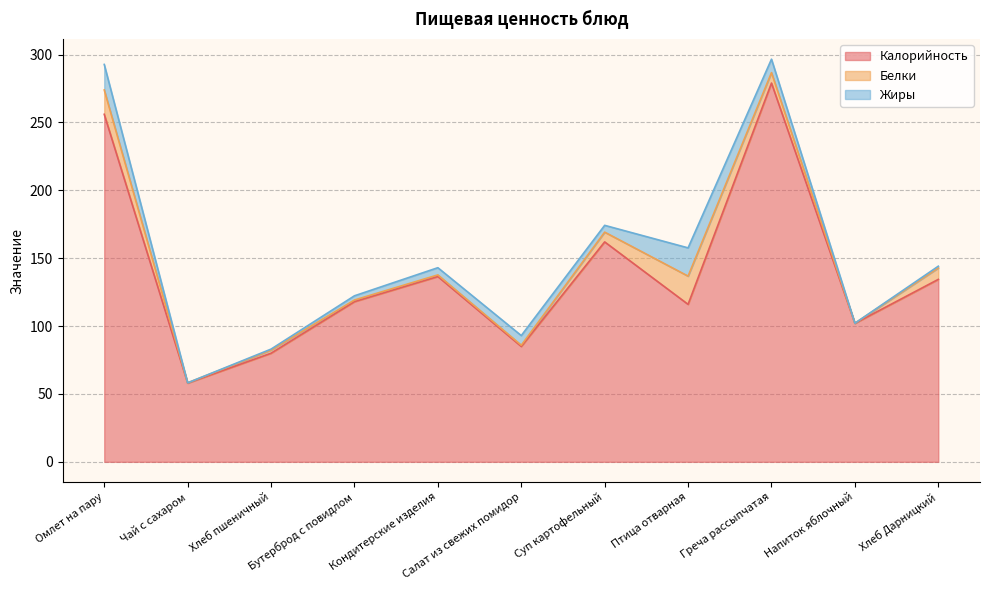

What is the label of the 4th point from the right?

Птица отварная